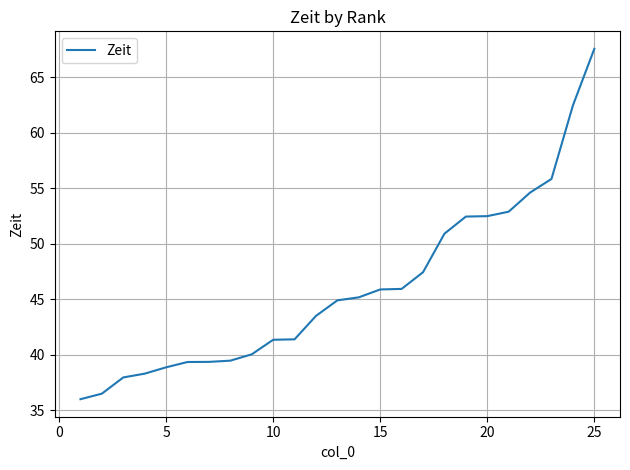

What is the smallest value displayed?

36.0